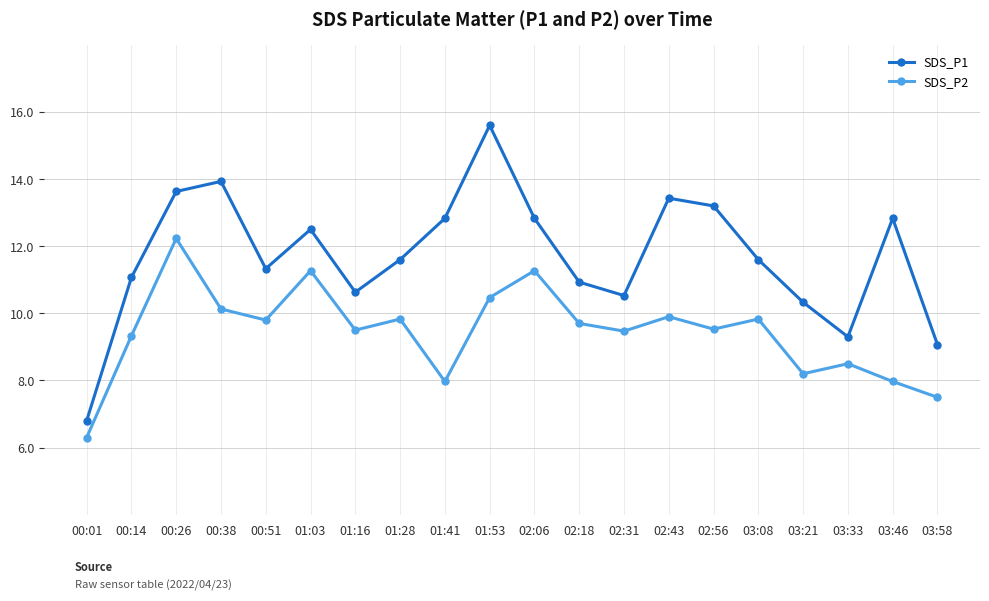

True or false: SDS_P2 and SDS_P1 cross at least once.

False